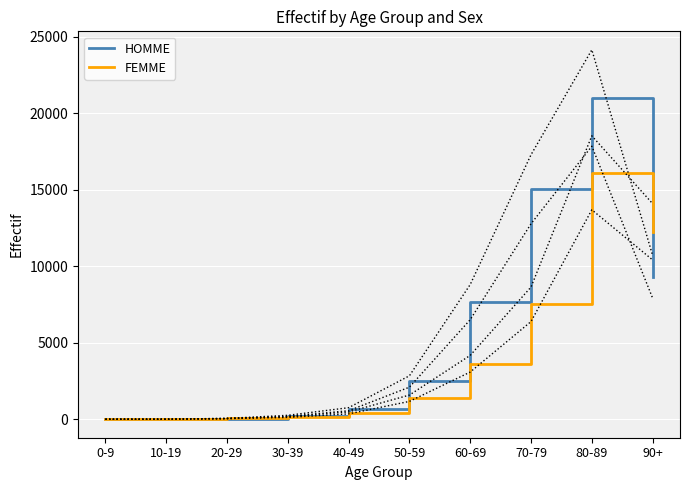

Which category has the highest value in the HOMME series?

80-89